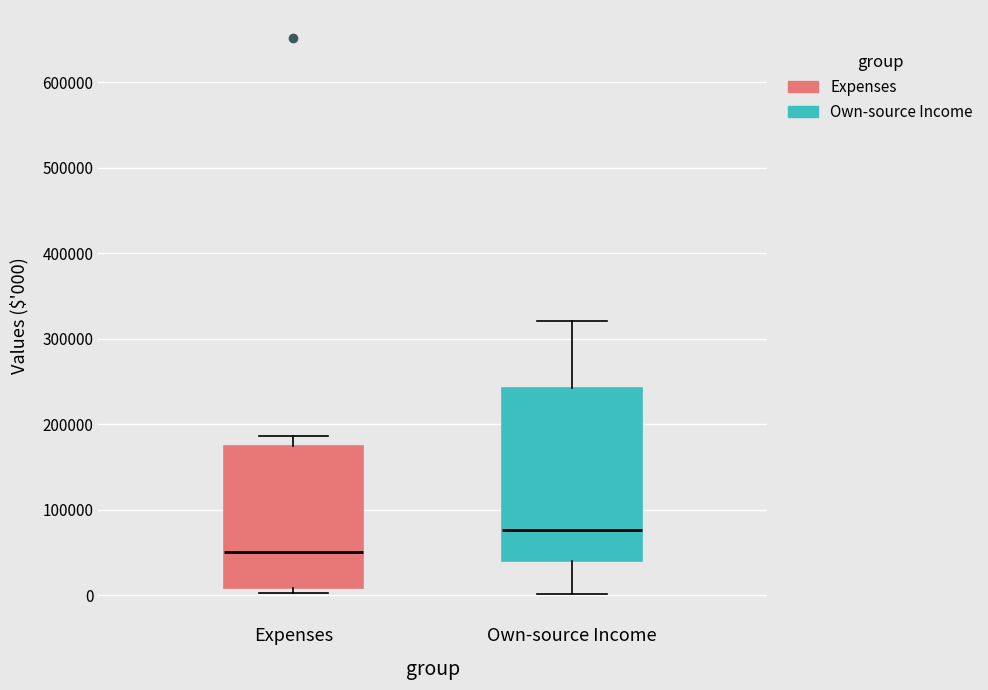

Reading left to right, read every box against the y-axis: the position of its median line, the range the box covers, and the ends of its whiskers. The values are not printed on the chart, so give them approximately, as read against the axis.

Expenses: median 50000, box 10000 to 170000, whiskers 0 to 190000
Own-source Income: median 80000, box 40000 to 240000, whiskers 0 to 320000